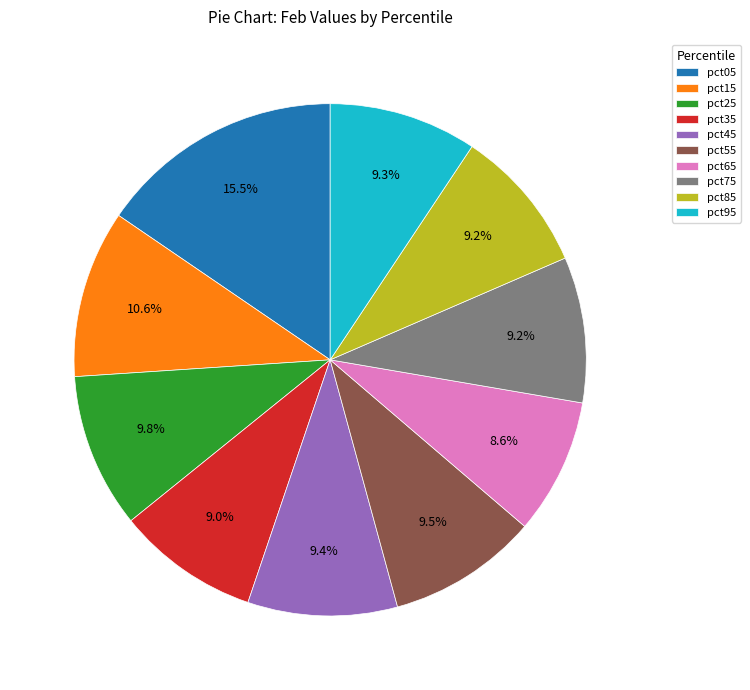

To the nearest percent, what is the difference between the largest and smallest slice percentages?

7%